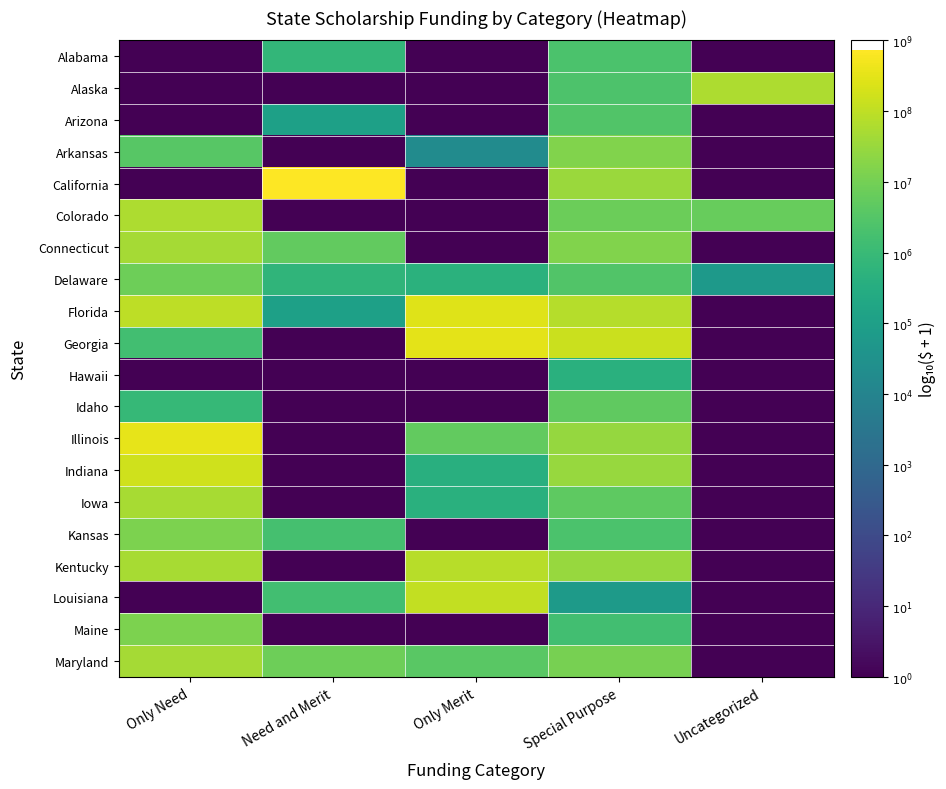

What is the maximum value shown in the chart?

8.9